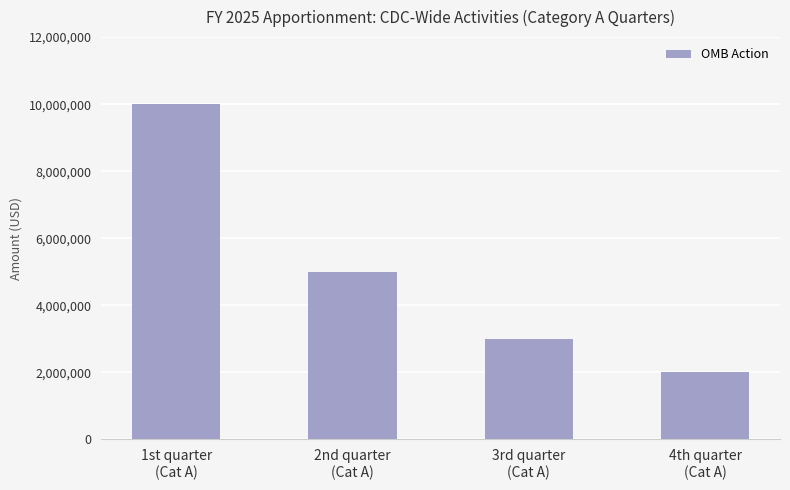

What is the label of the 4th bar from the right?

1st quarter
(Cat A)